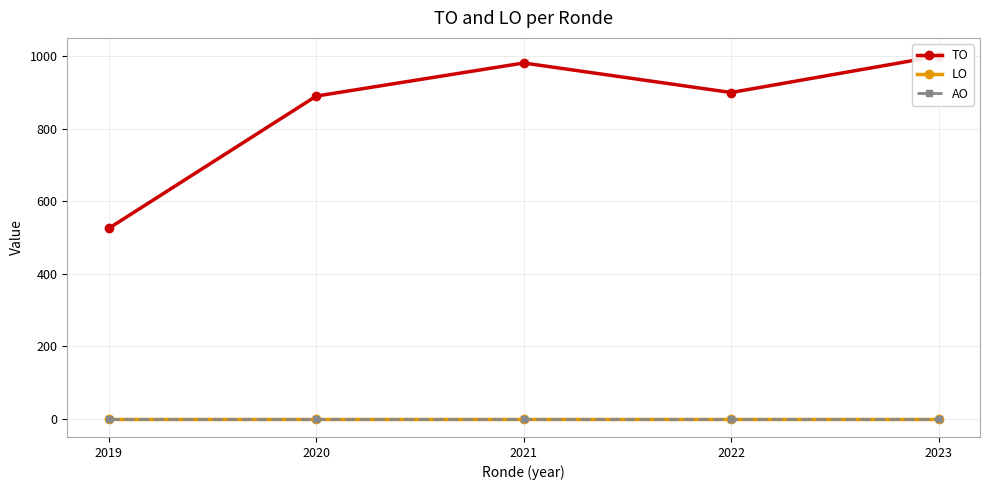

At which category does the chart reach its minimum across all series?

2019